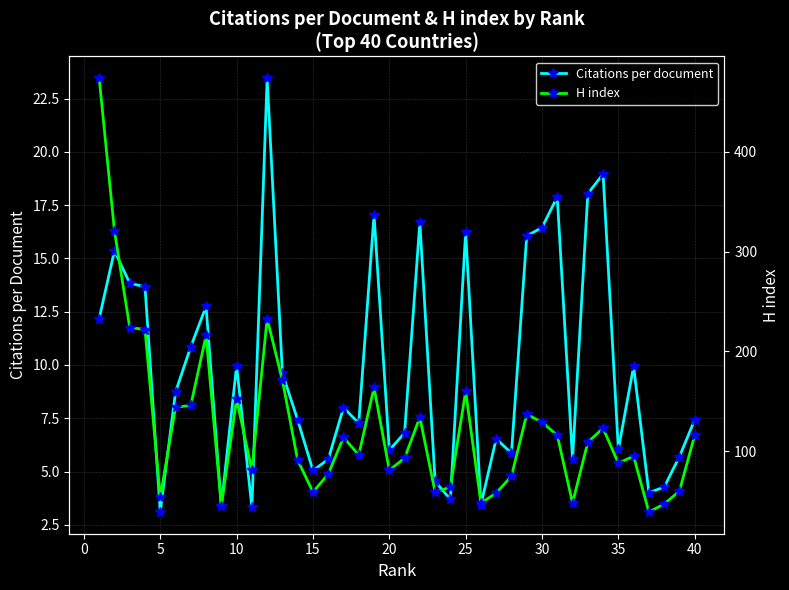

What is the maximum value for Citations per document?

23.5